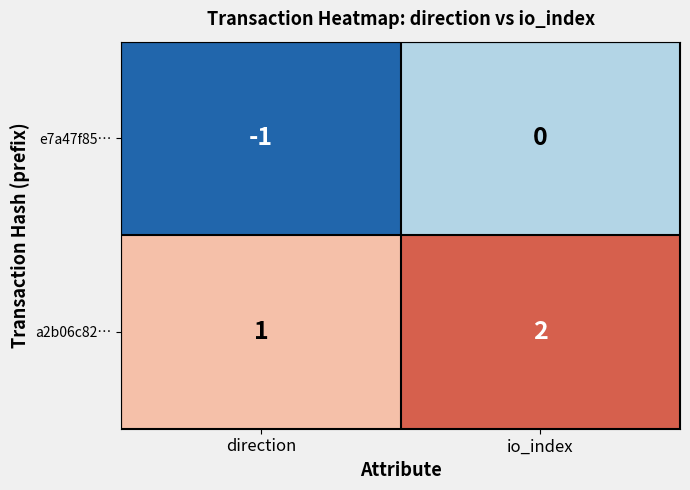

Reading left to right, what are all the values shown in this chart?

e7a47f85…: -1	0
a2b06c82…: 1	2